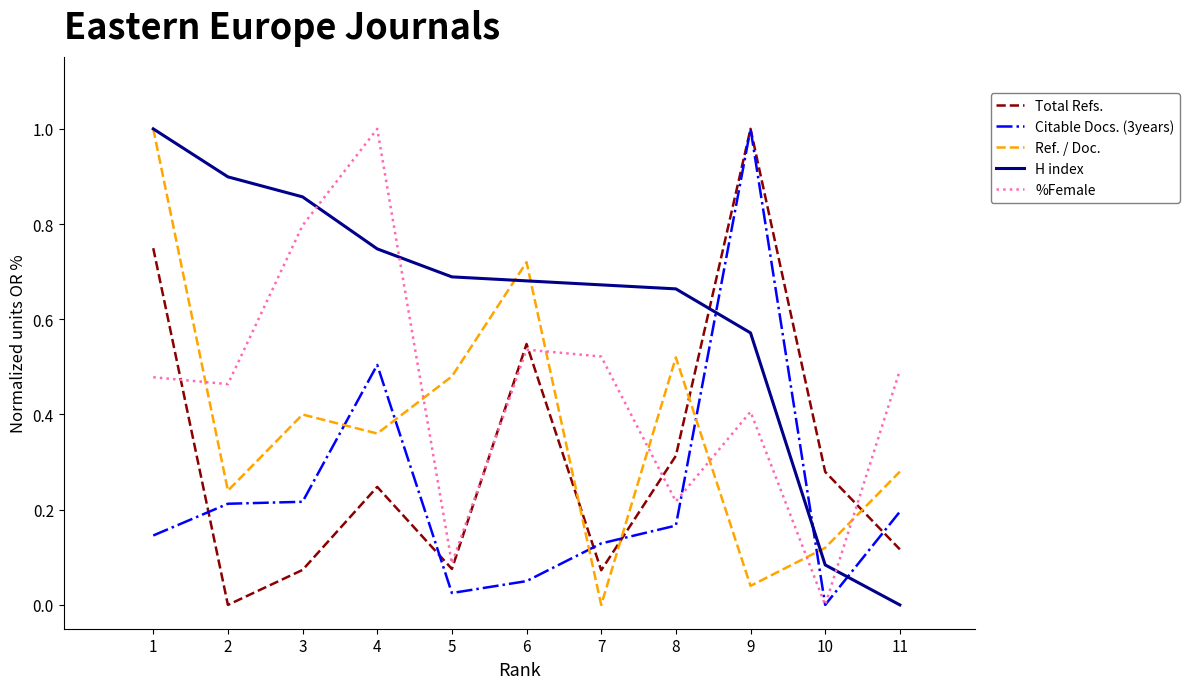

Between 1 and 3, which series saw the biggest shift?

Total Refs.